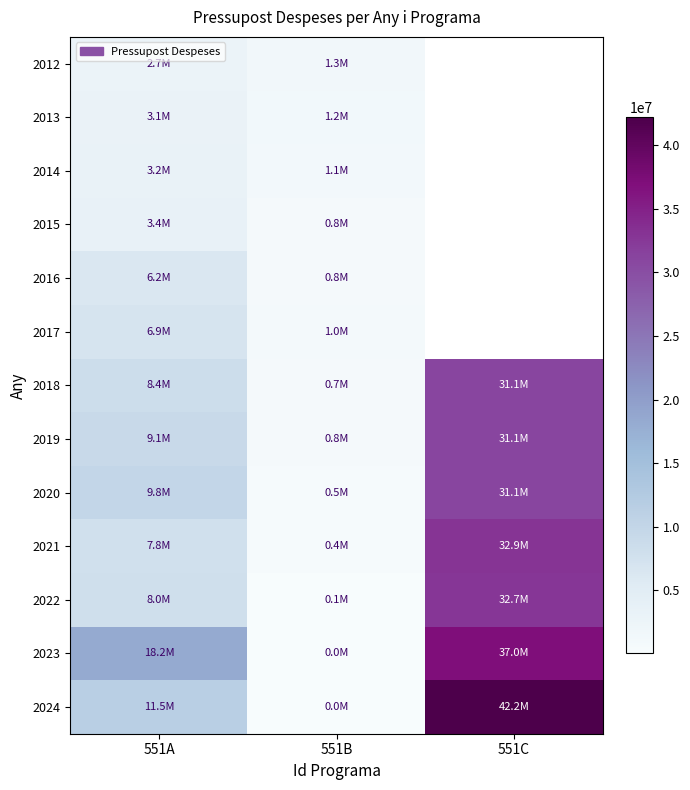

What is the minimum value shown in the chart?

20000.0